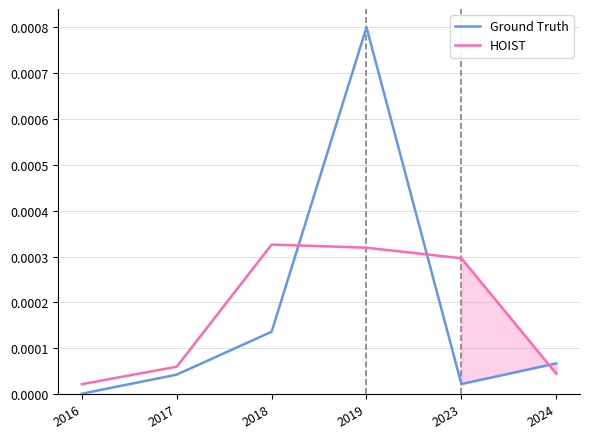

At how many categories does at least one series exceed 0?

6